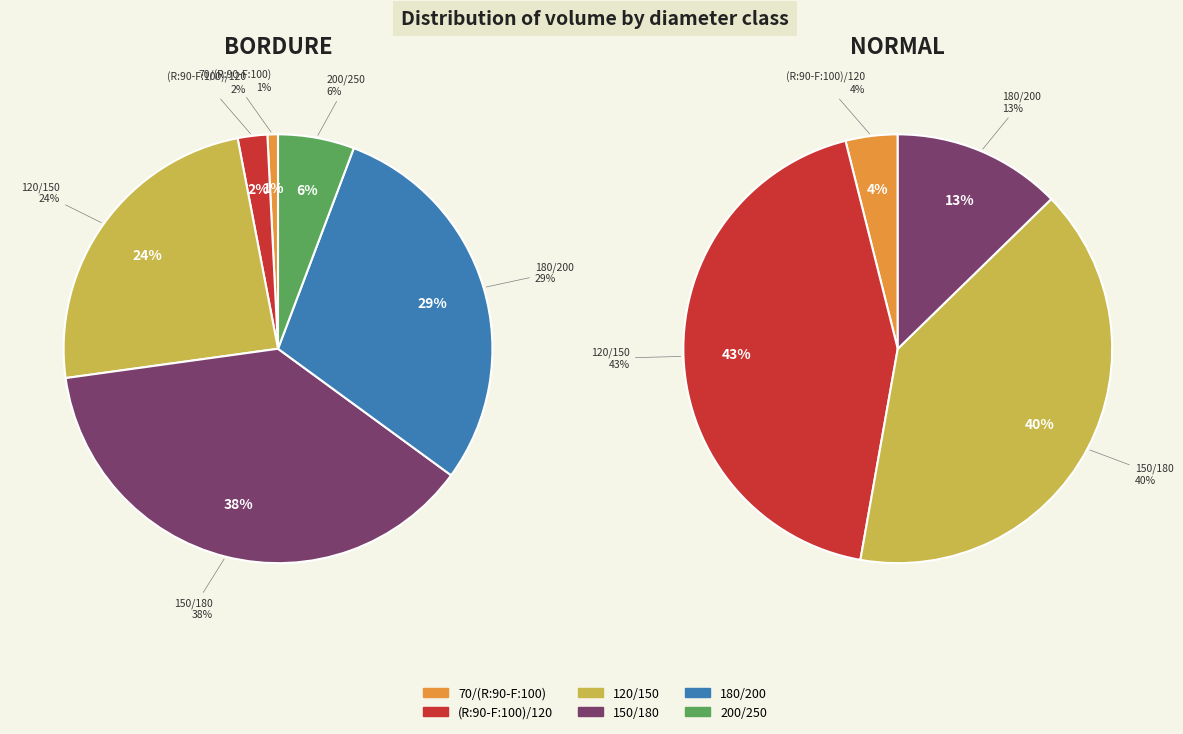

Does 120/150 represent more than half of the total?

No